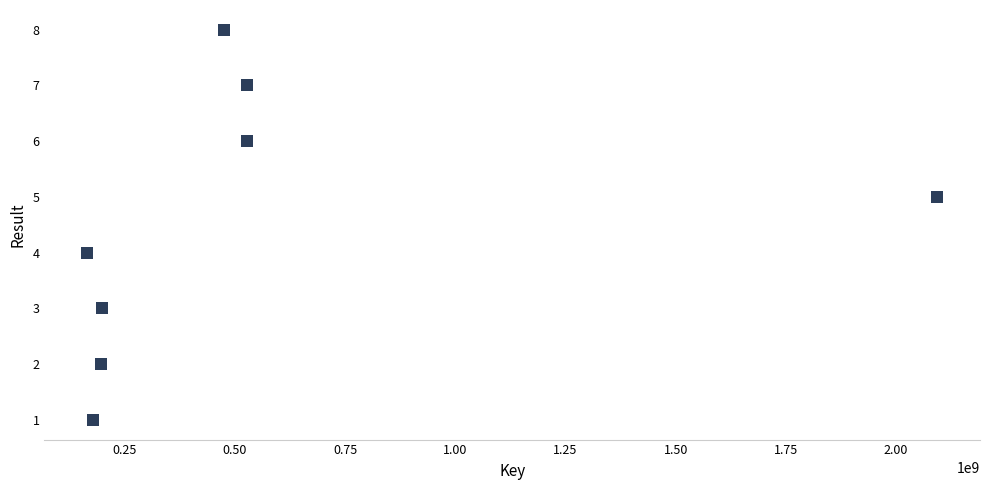

What is the range of X values (max minus min)?

1929542381